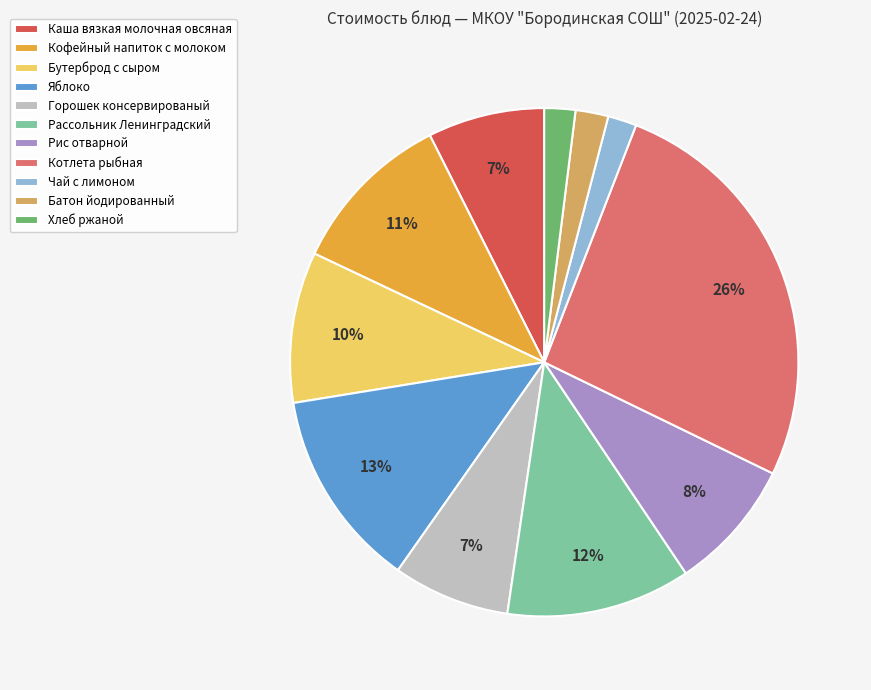

What is the largest slice in the pie chart?

Котлета рыбная